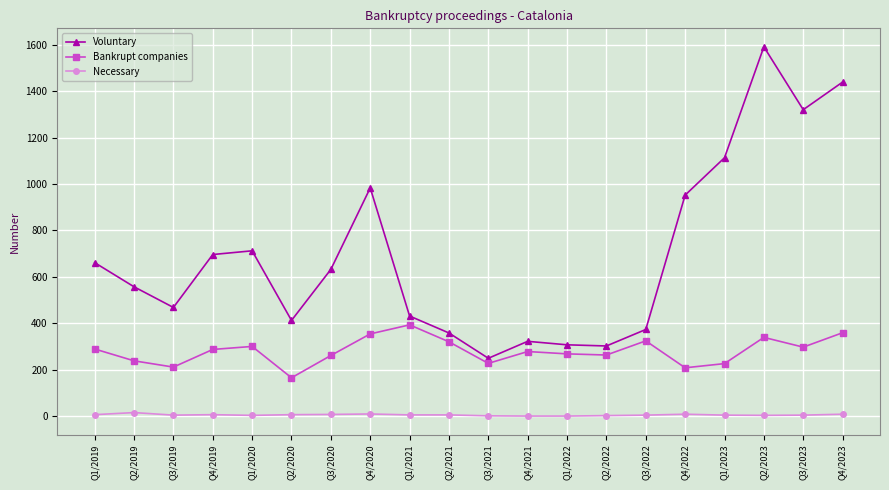

Which series has the largest range (max minus min)?

Voluntary